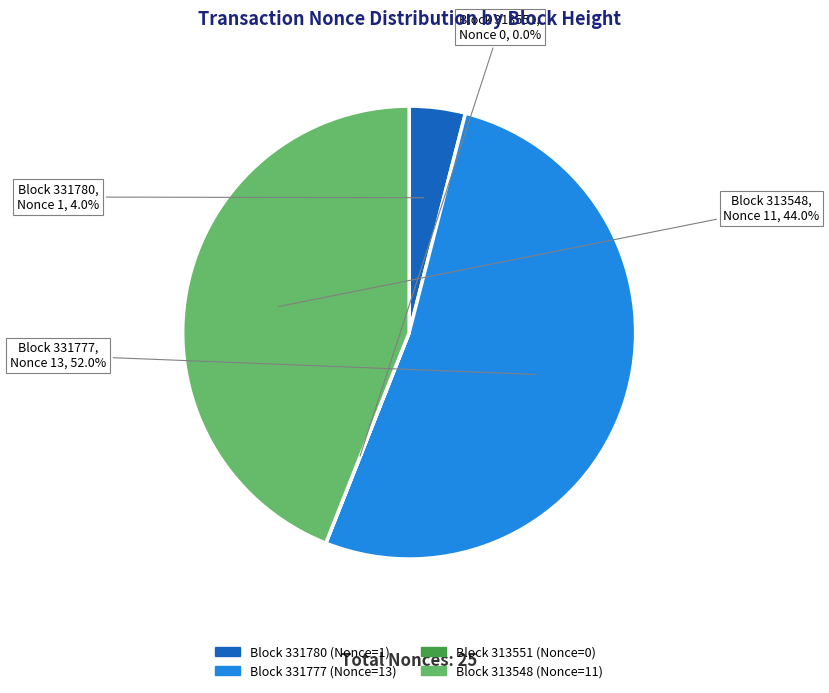

Is there any slice that represents more than half of the pie?

Yes